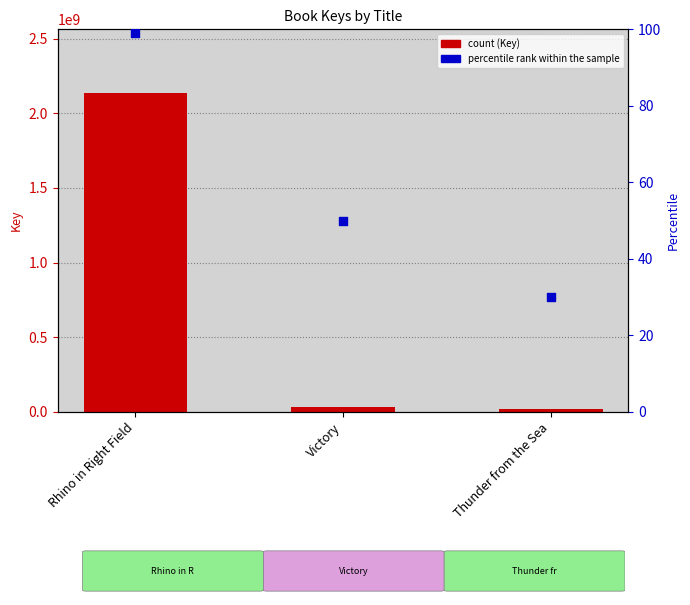

At how many categories does at least one series exceed 1978965896?

1